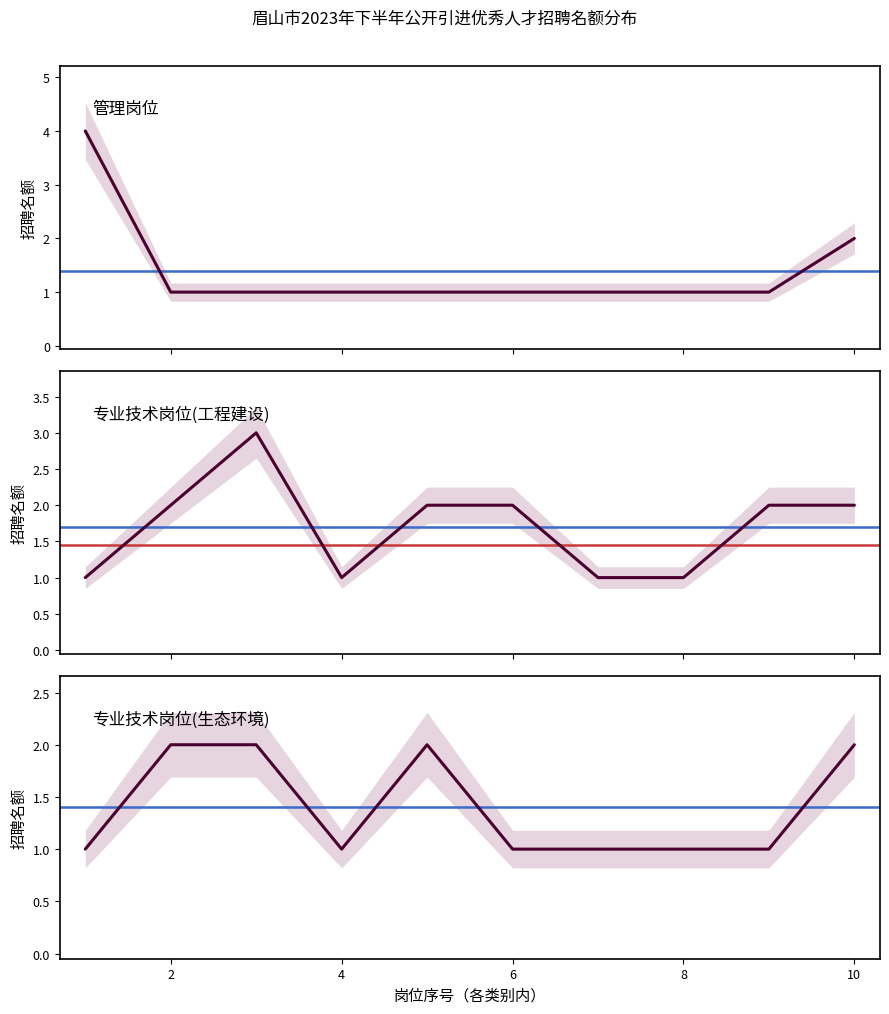

What are all the series names shown in the legend?

管理岗位, 专业技术岗位(工程建设), 专业技术岗位(生态环境)